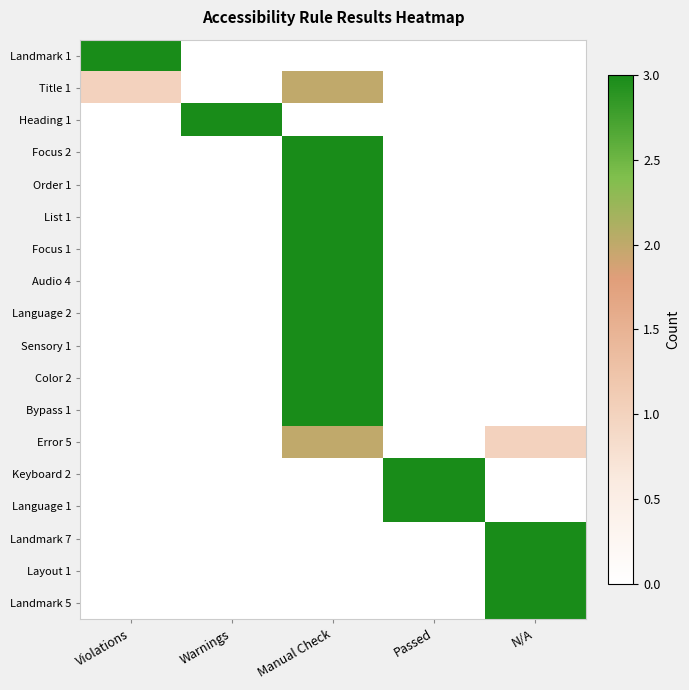

What is the total value across all series at N/A?

10